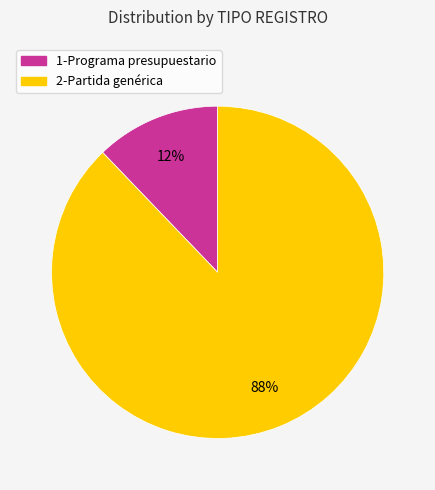

How many slices are in this pie chart?

2